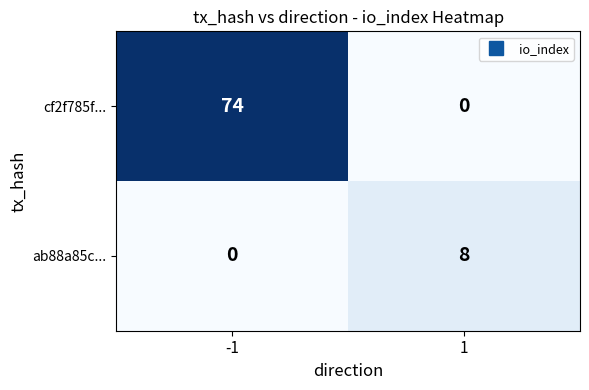

The value of ab88a85c... at 1 is 4. True or false?

False